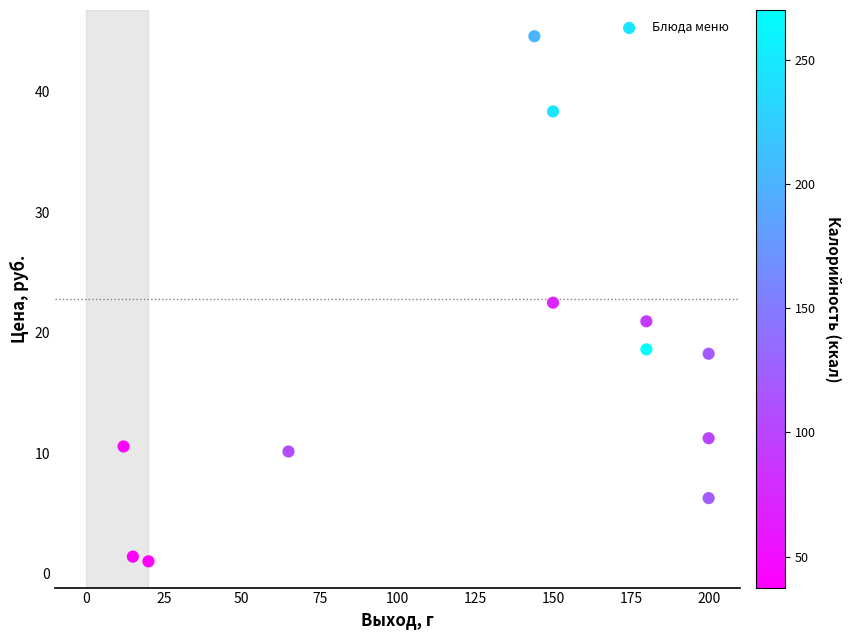

What is the range of X values (max minus min)?

188.0